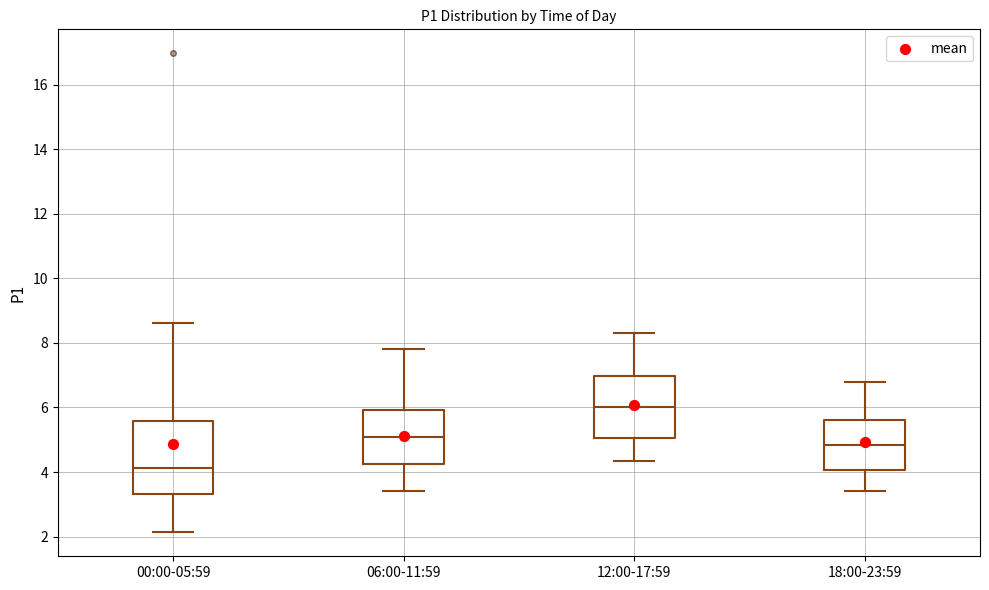

Reading left to right, read every box against the y-axis: the position of its median line, the range the box covers, and the ends of its whiskers. The values are not printed on the chart, so give them approximately, as read against the axis.

00:00-05:59: median 4.2, box 3.4 to 5.6, whiskers 2.2 to 8.6
06:00-11:59: median 5.0, box 4.2 to 6.0, whiskers 3.4 to 7.8
12:00-17:59: median 6.0, box 5.0 to 7.0, whiskers 4.4 to 8.4
18:00-23:59: median 4.8, box 4.0 to 5.6, whiskers 3.4 to 6.8